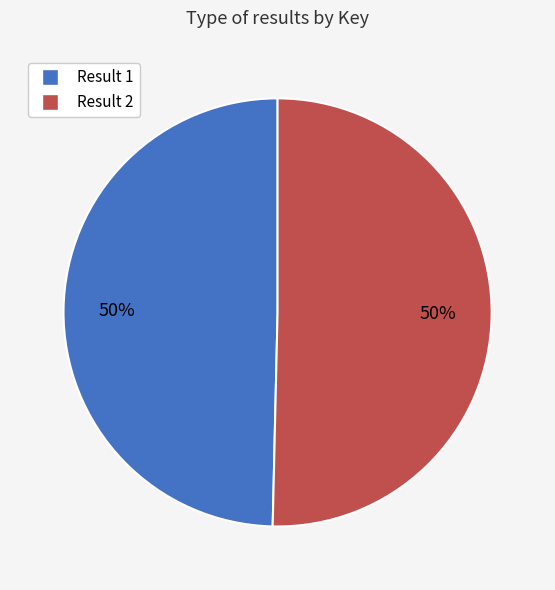

Is the sum of Result 2 and Result 1 greater than half?

Yes